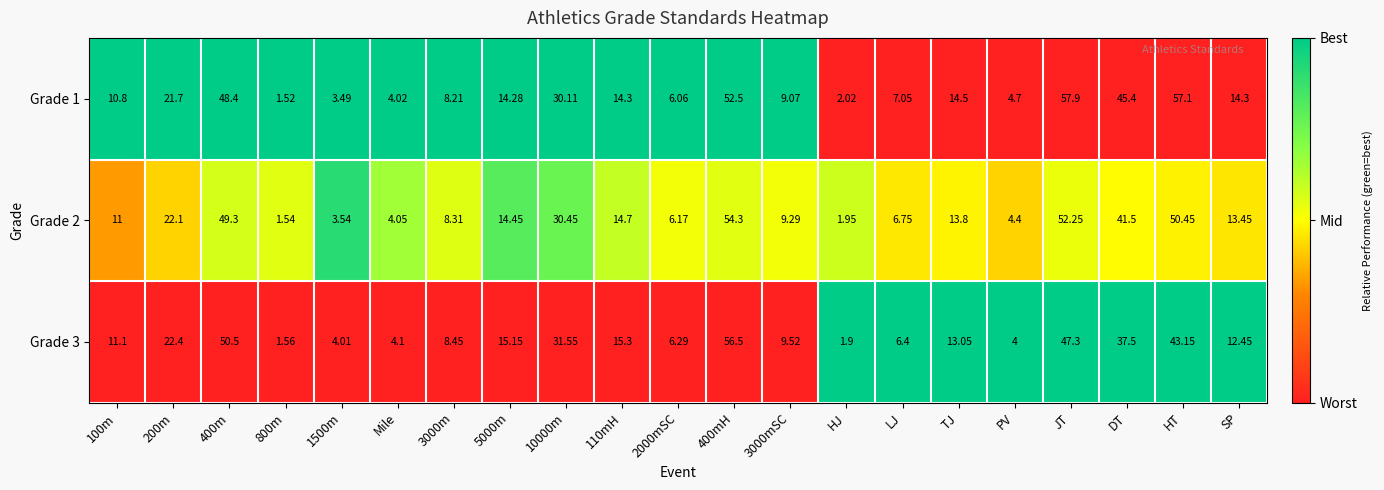

Count the number of data series in this chart.

3